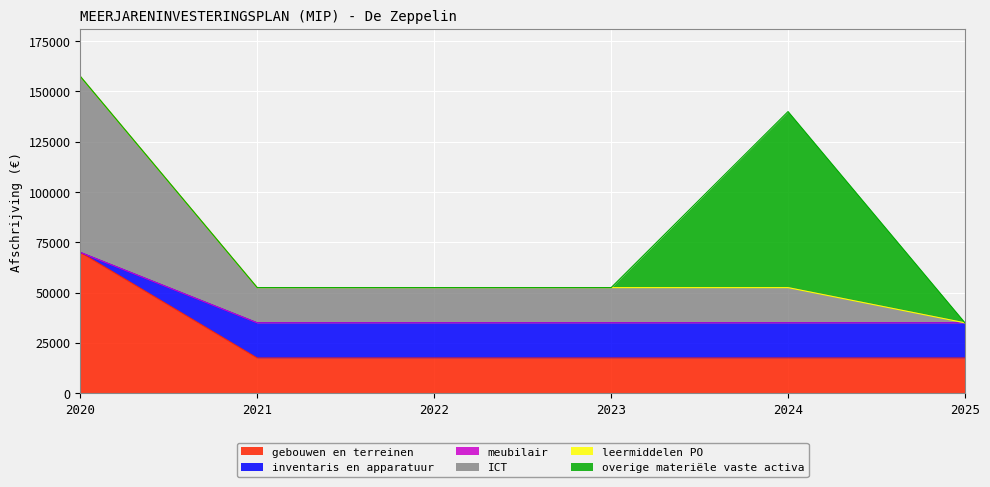

Does the chart display data point markers on the line(s)?

No